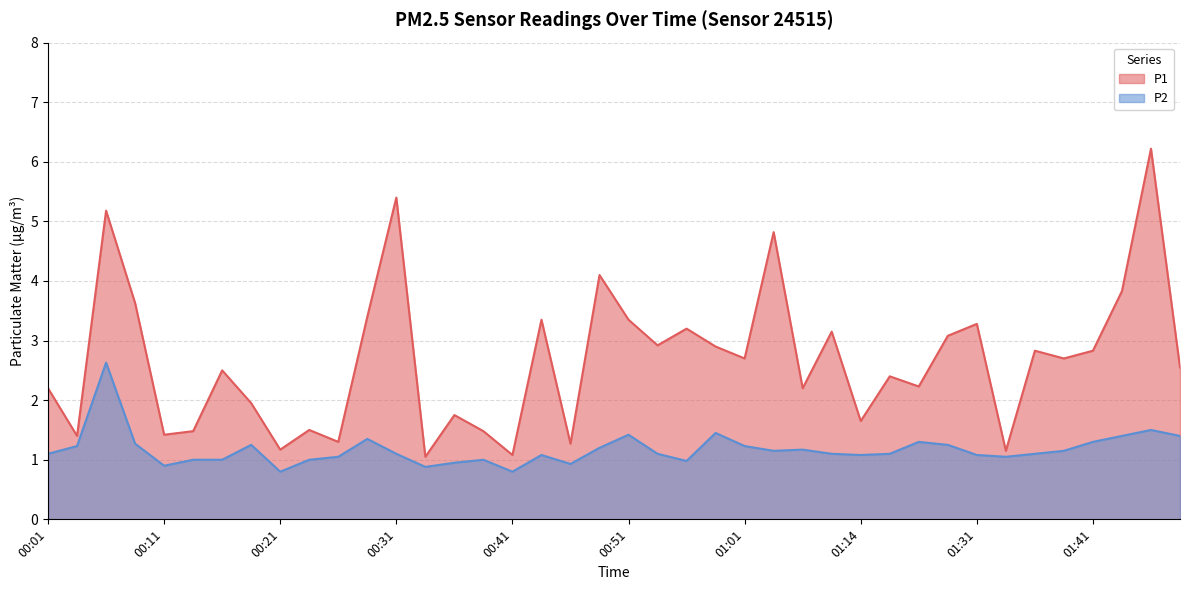

What is the minimum value shown in the chart?

0.8